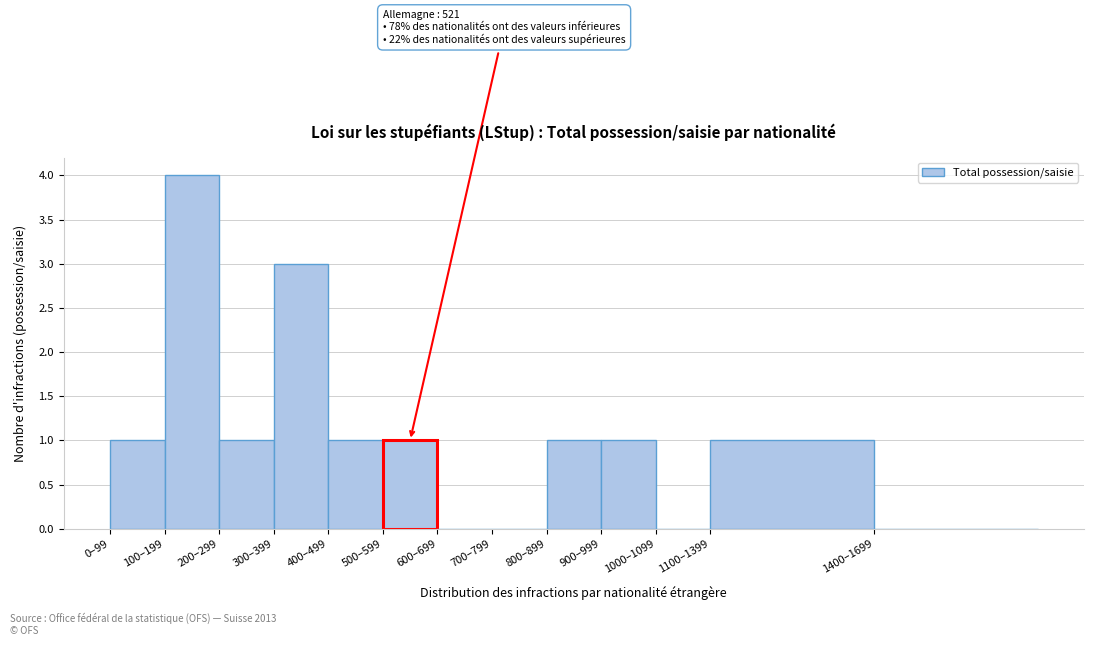

Reading right to left, what are all the values shown in this chart?

1400–1699=0	1100–1399=1	1000–1099=0	900–999=1	800–899=1	700–799=0	600–699=0	500–599=1	400–499=1	300–399=3	200–299=1	100–199=4	0–99=1